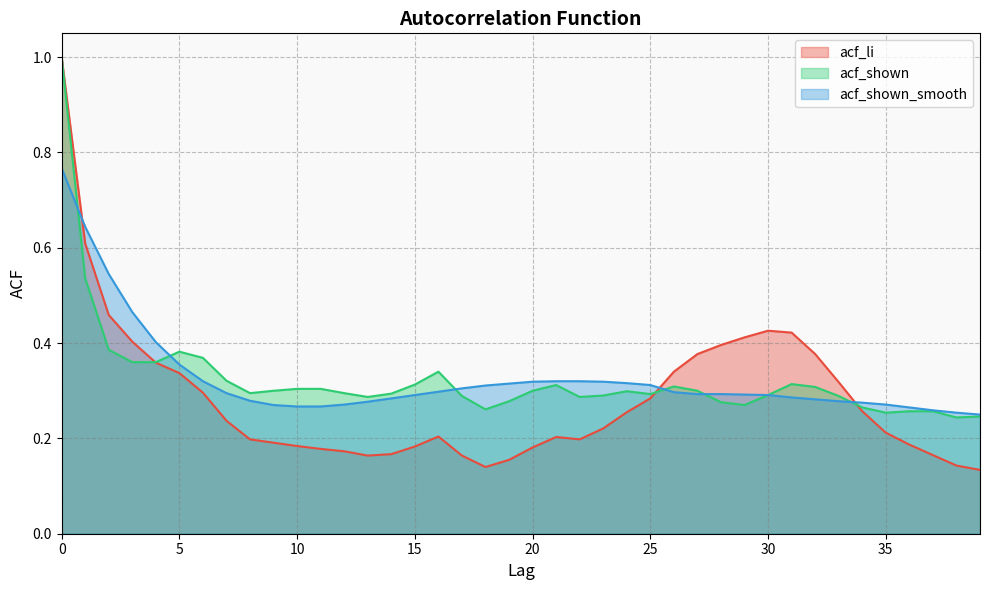

Which series changed the most between 14 and 22?

acf_shown_smooth